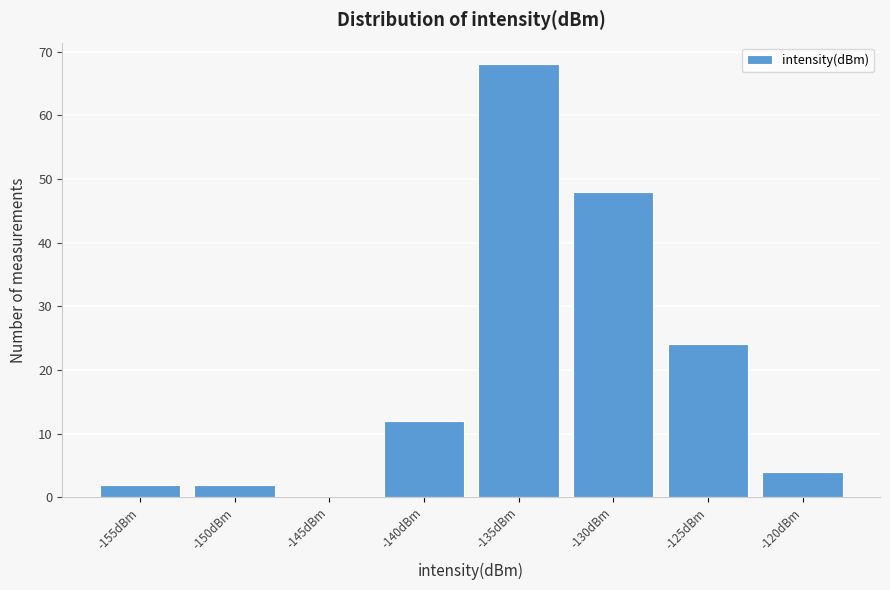

Reading right to left, list all the values displayed in this chart.

-120dBm=4	-125dBm=24	-130dBm=48	-135dBm=68	-140dBm=12	-145dBm=0	-150dBm=2	-155dBm=2